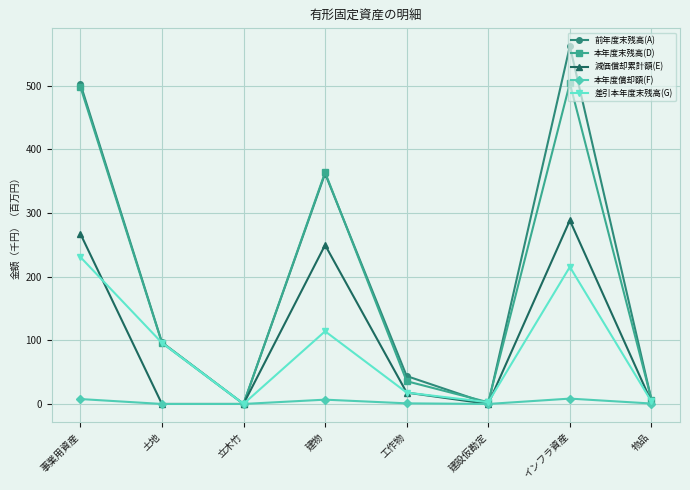

Is the value of 前年度末残高(A) at 工作物 greater than the value of 減価償却累計額(E) at 工作物?

Yes